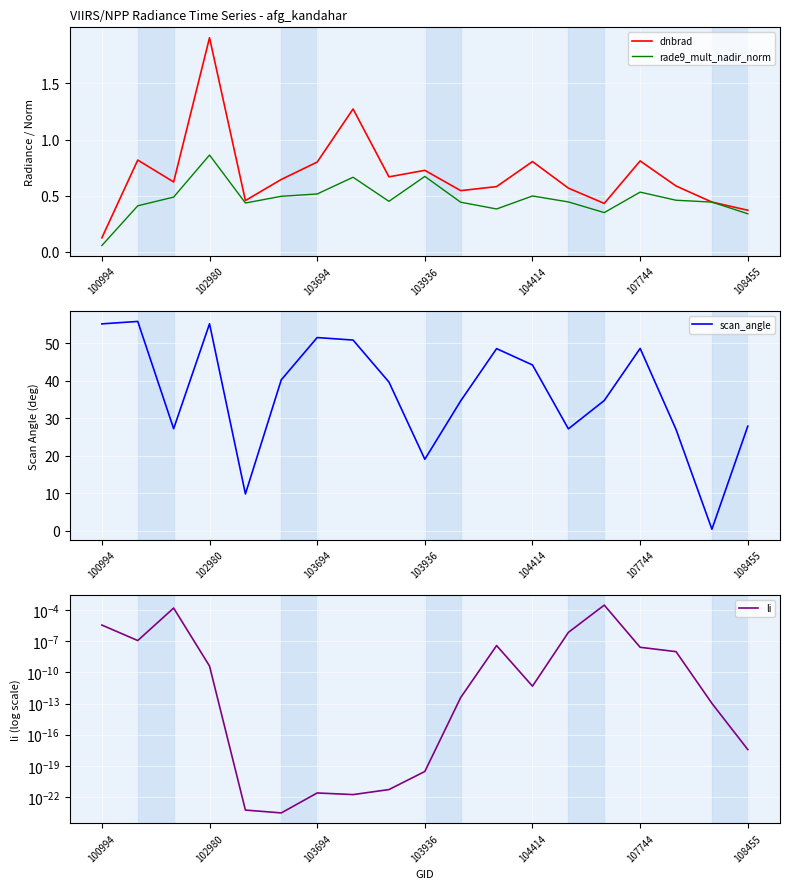

True or false: rade9_mult_nadir_norm and scan_angle intersect in this chart.

False